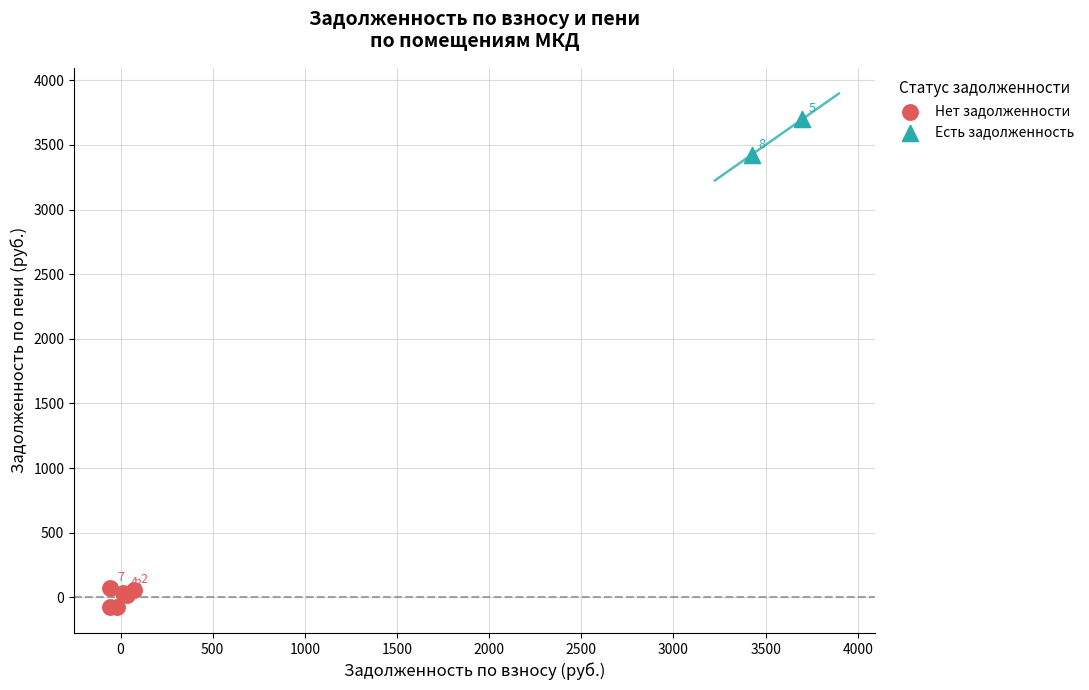

Which series reaches the minimum Y coordinate?

Нет задолженности